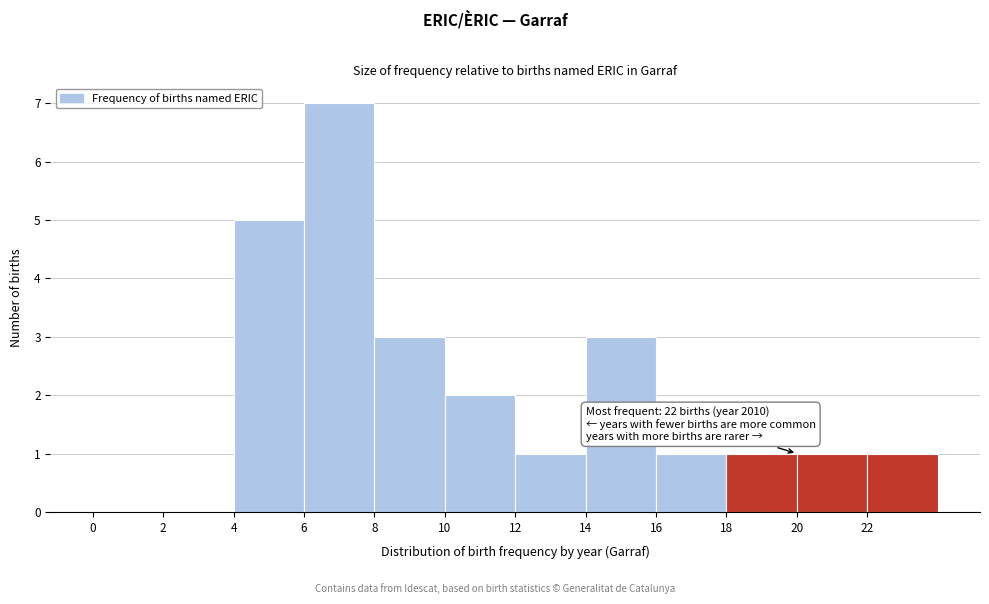

Over which range of the x-axis is the bar tallest?

6 to 8